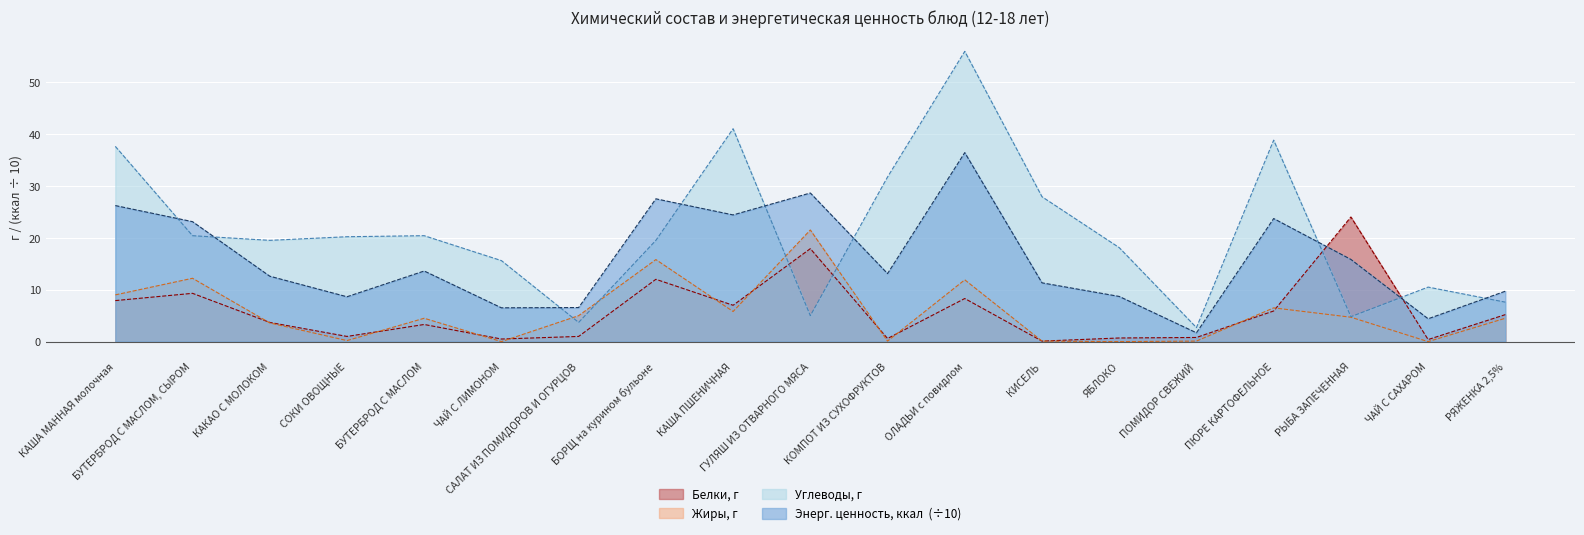

What are all the series names shown in the legend?

Белки, г, Жиры, г, Углеводы, г, Энерг. ценность, ккал